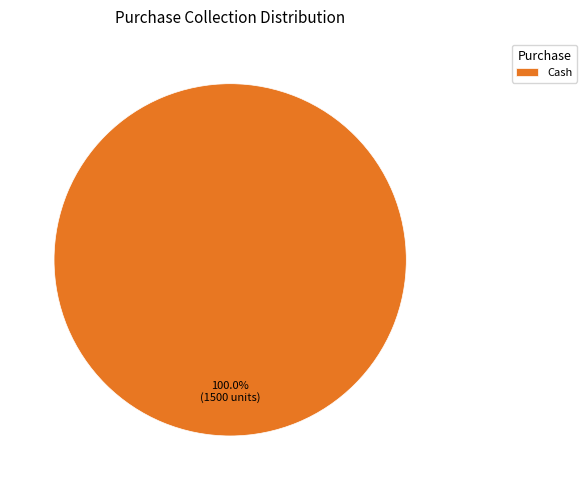

Rank the categories by value from lowest to highest.

Cash